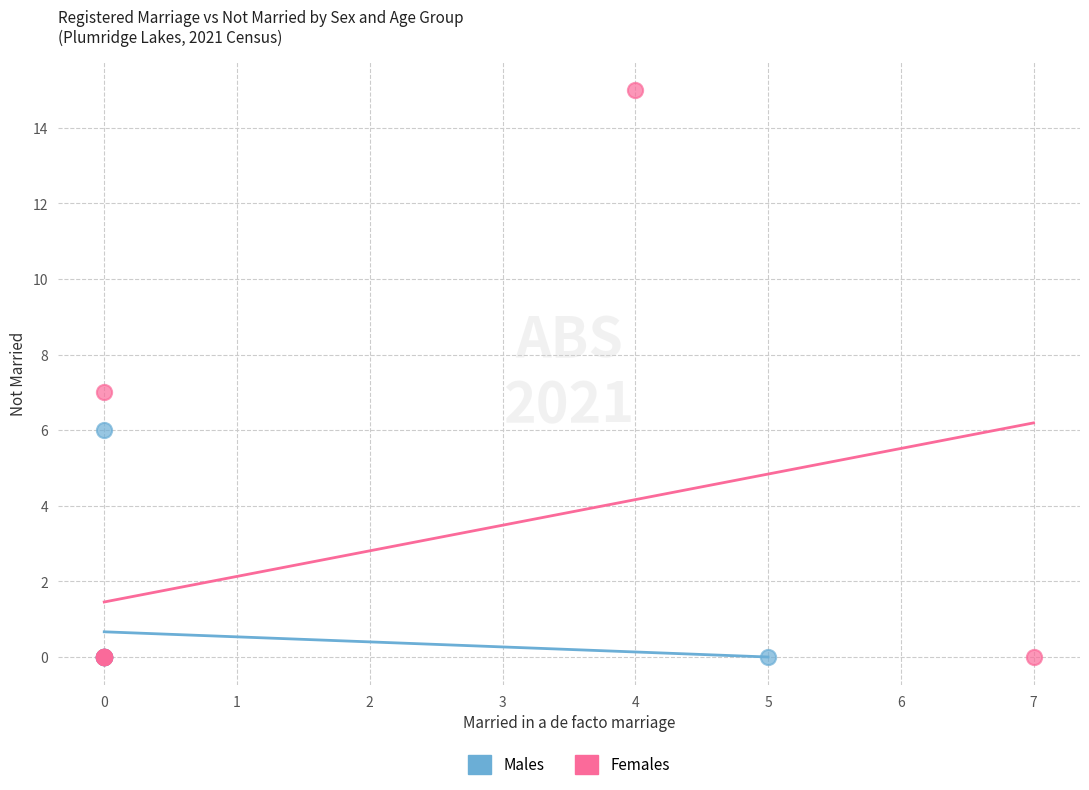

Which series reaches the maximum Y coordinate?

Females